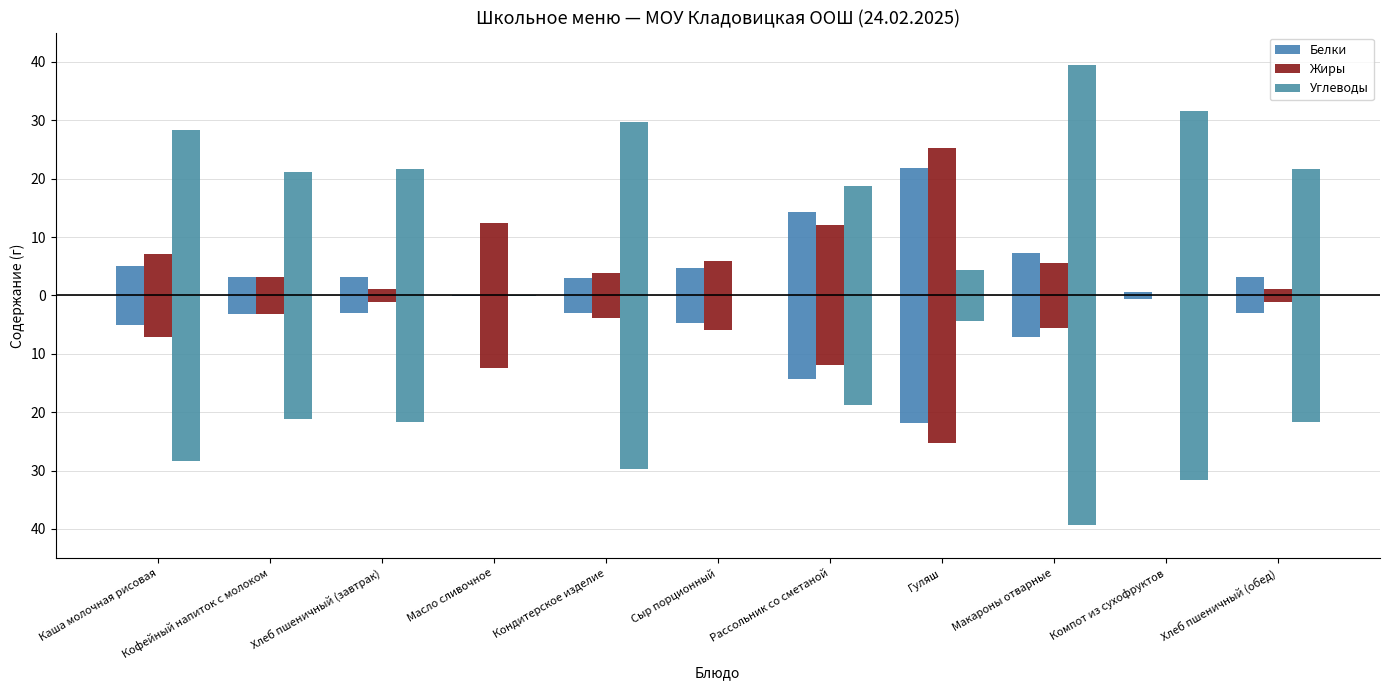

Does the chart contain stacked bars?

No